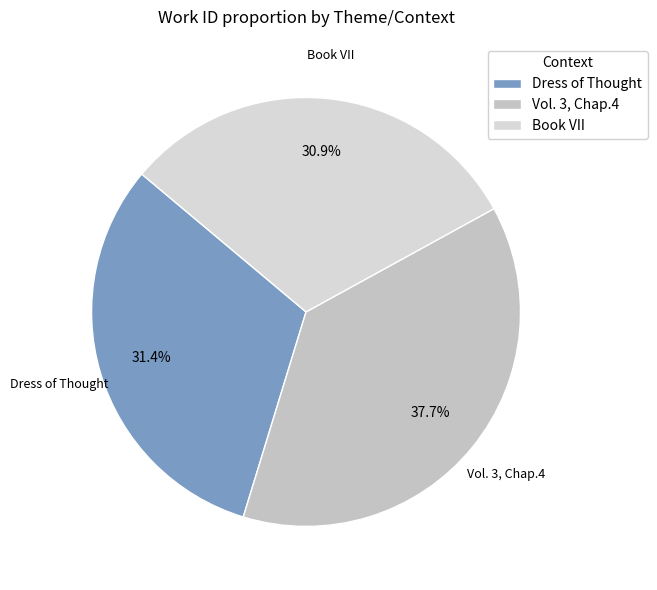

What percentage is the Book VII slice, to the nearest percent?

31%